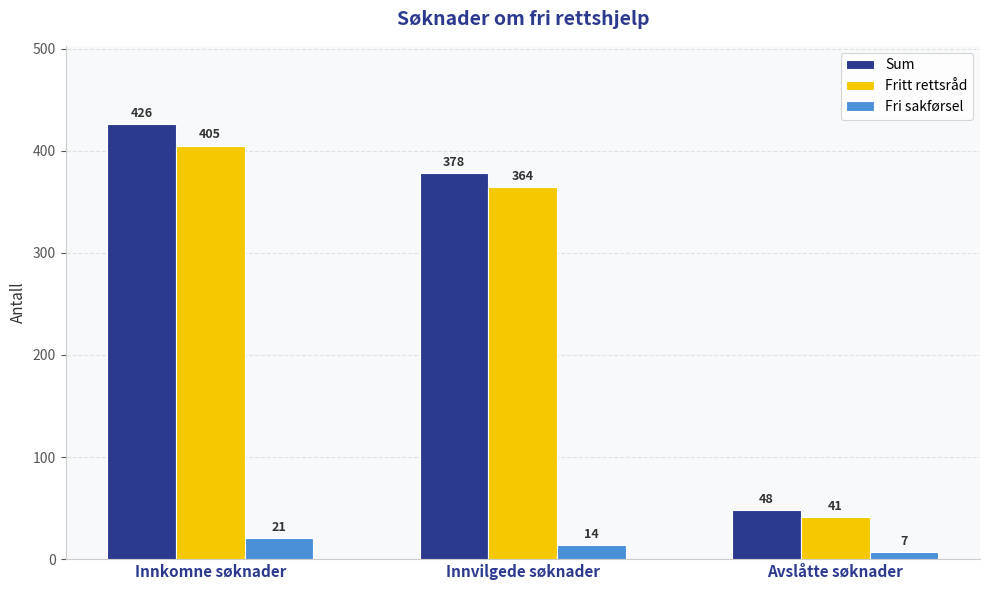

Reading left to right, transcribe all the data shown in this chart.

Sum: 426	378	48
Fritt rettsråd: 405	364	41
Fri sakførsel: 21	14	7